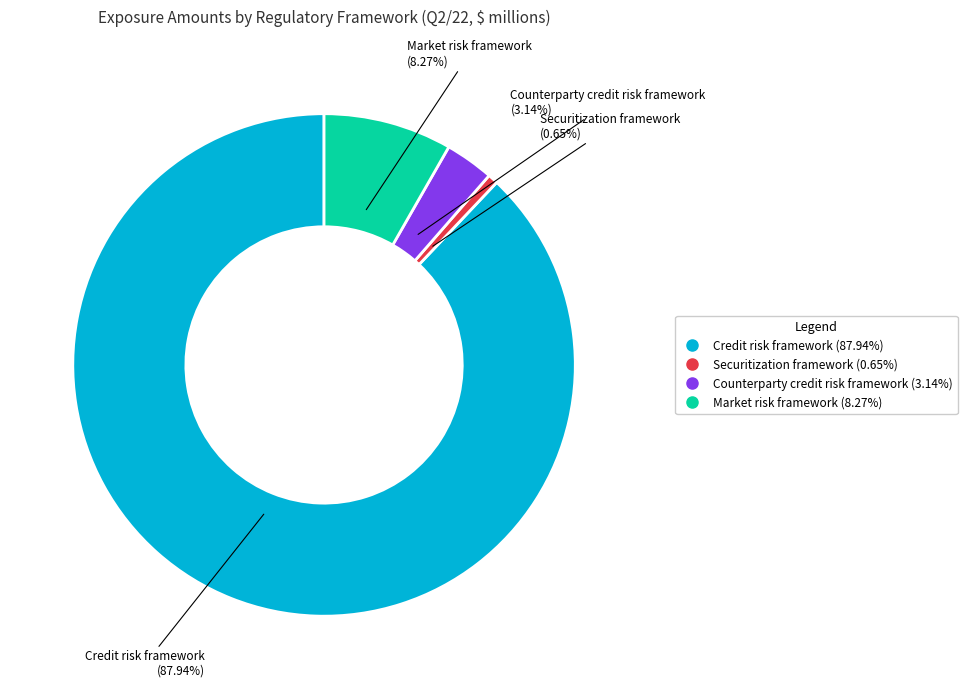

Which has a higher value, Credit risk framework or Counterparty credit risk framework?

Credit risk framework